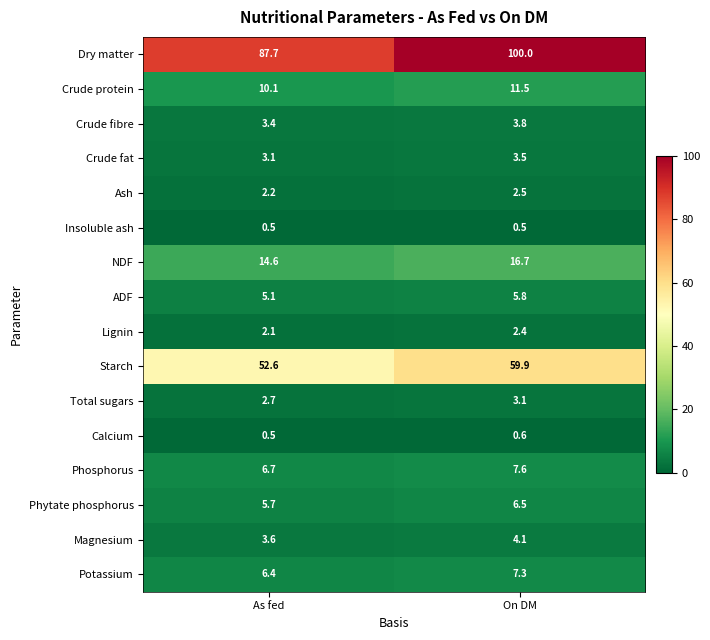

Which series has the largest total across all categories?

Dry matter